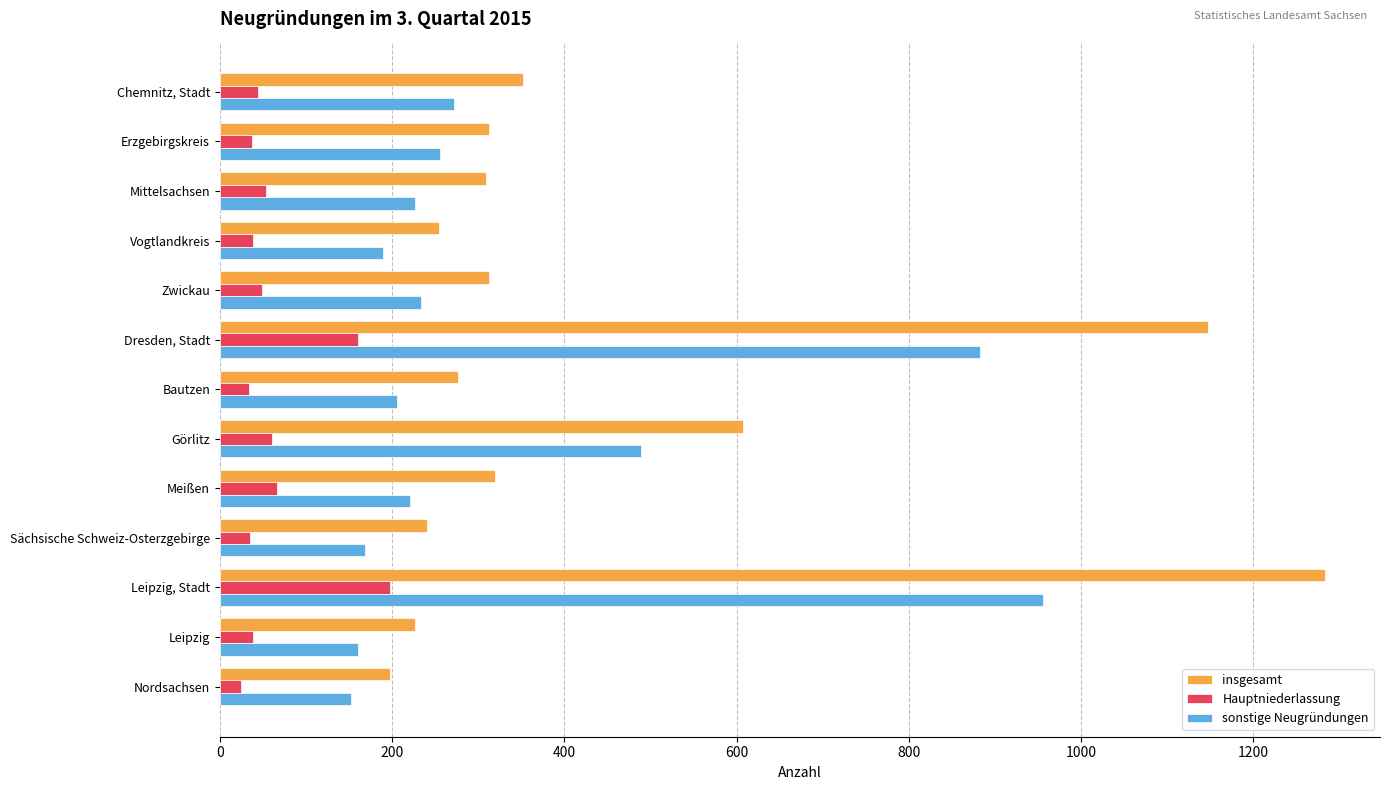

Is it true that sonstige Neugründungen equals 189 at Vogtlandkreis?

True